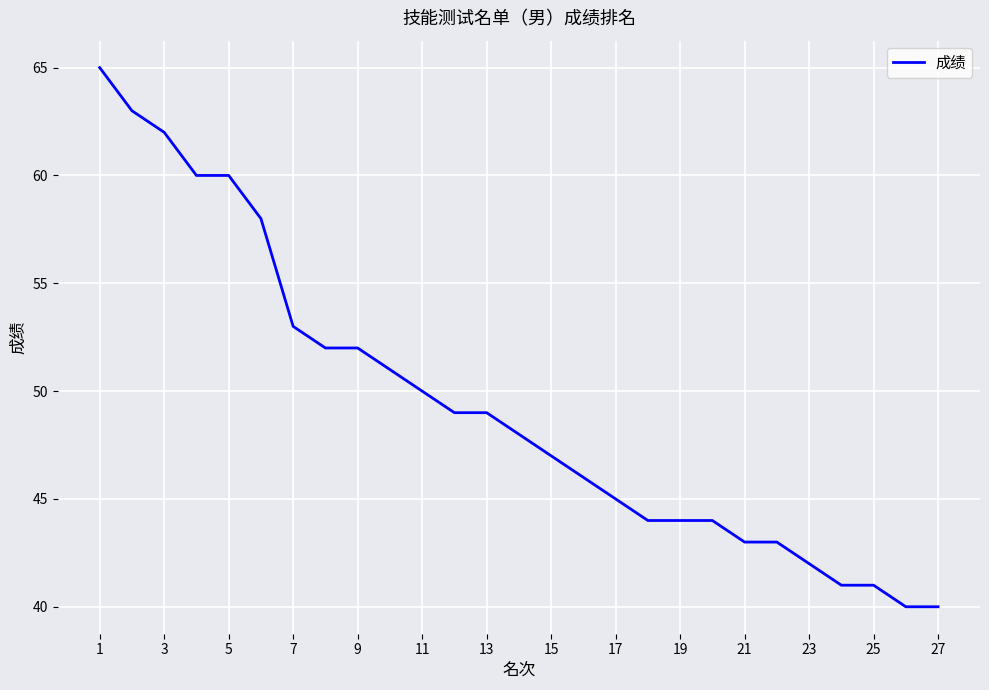

What is the maximum value shown in the chart?

65